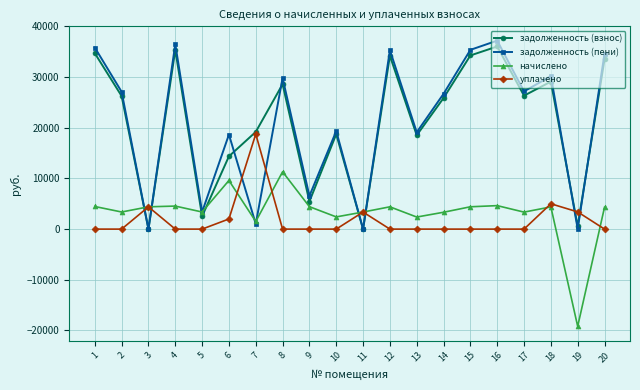

Which series has the largest range (max minus min)?

задолженность (пени)